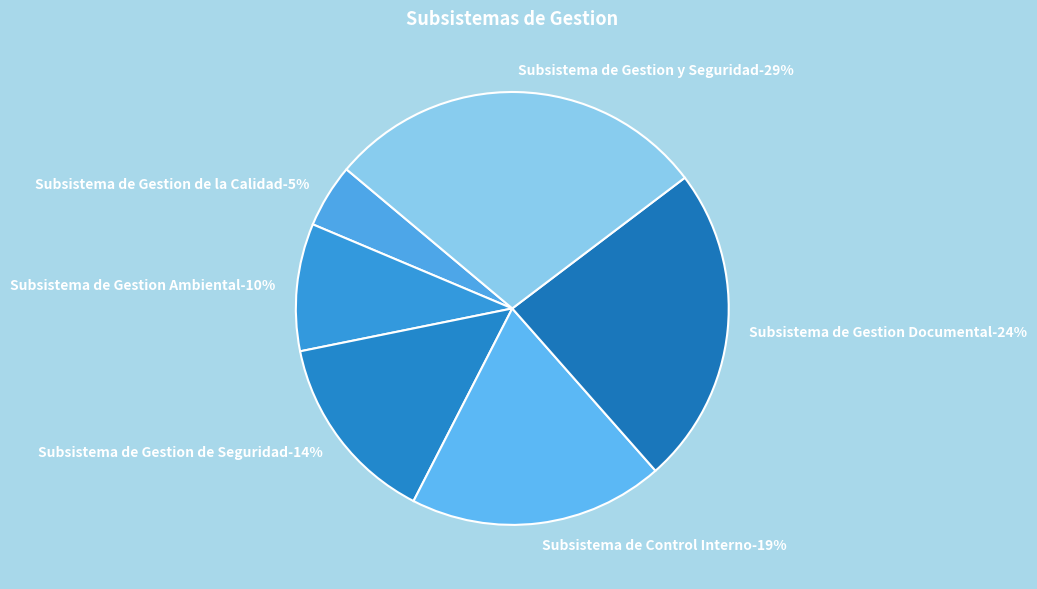

Combined, do Subsistema de Gestion Ambiental and Subsistema de Gestion de Seguridad account for over 50%?

No